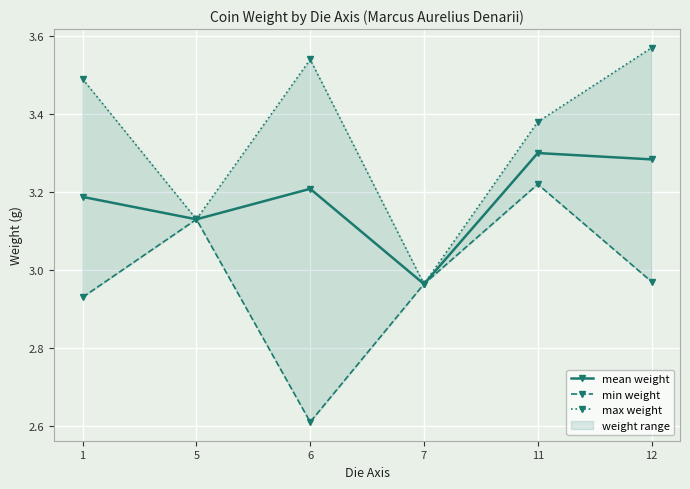

Does the chart display data point markers on the line(s)?

Yes